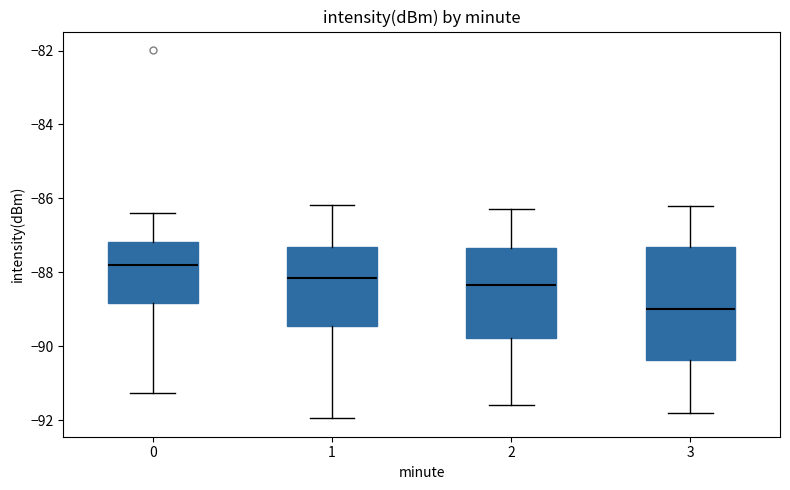

Where does the upper whisker of the box at x = 1 end on the y-axis? The values are not printed on the chart, so give them approximately, as read against the axis.

-86.2